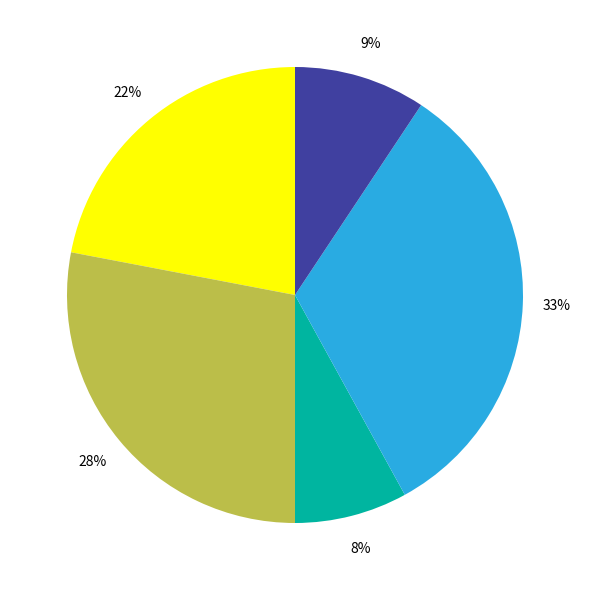

Is there any slice that represents more than half of the pie?

No